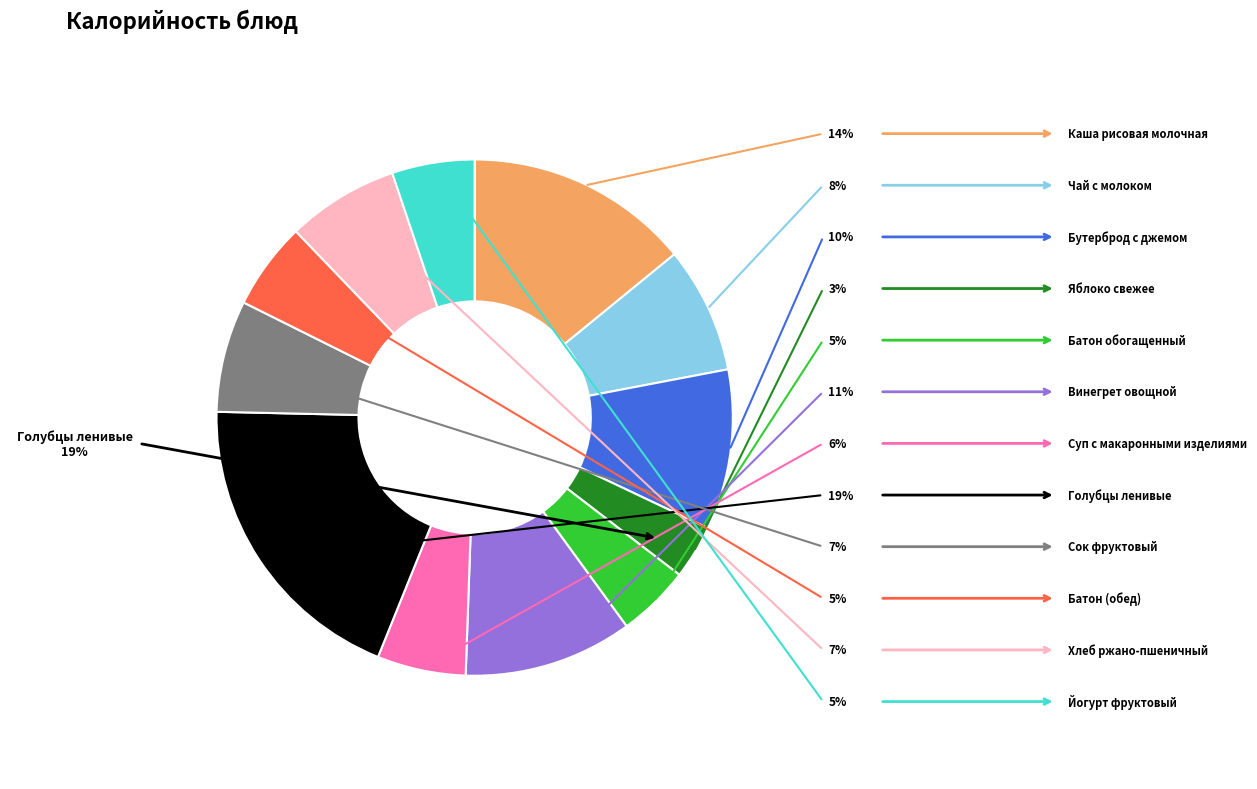

Does any single category account for the majority?

No